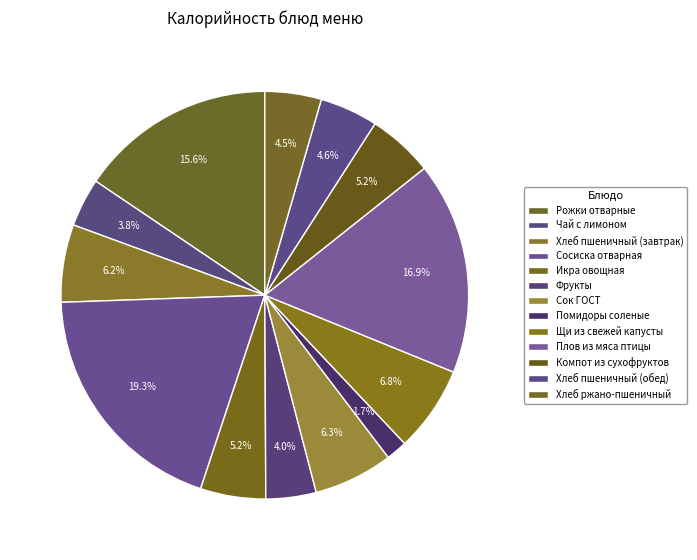

To the nearest percent, what is the difference between the Рожки отварные and Фрукты slice percentages?

12%